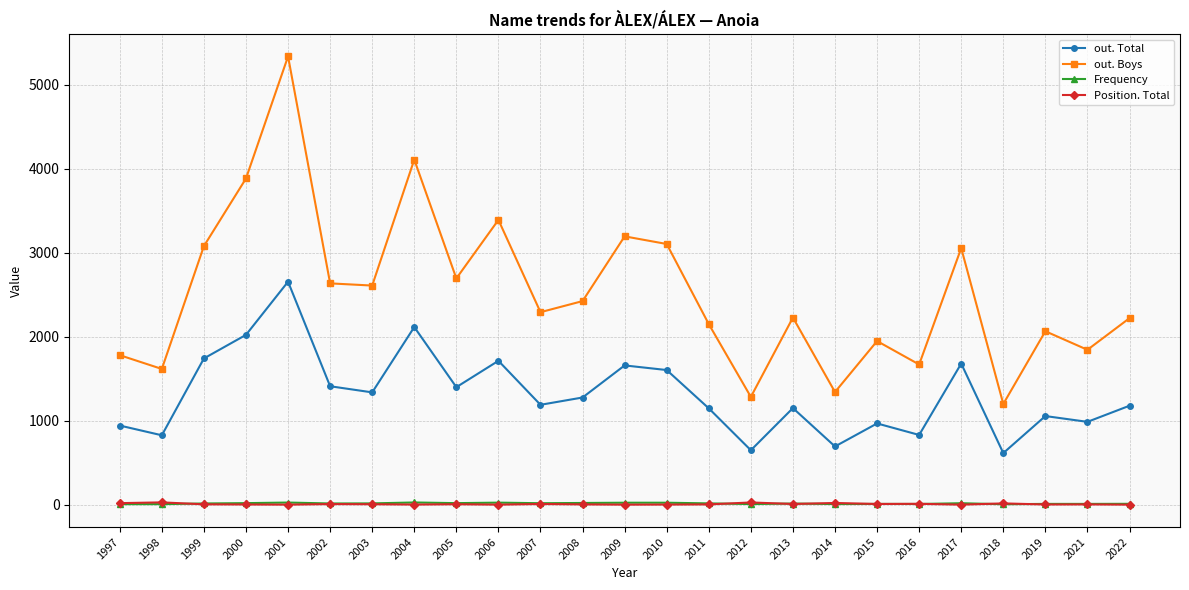

True or false: Position. Total has more than 1 interior local peaks.

True